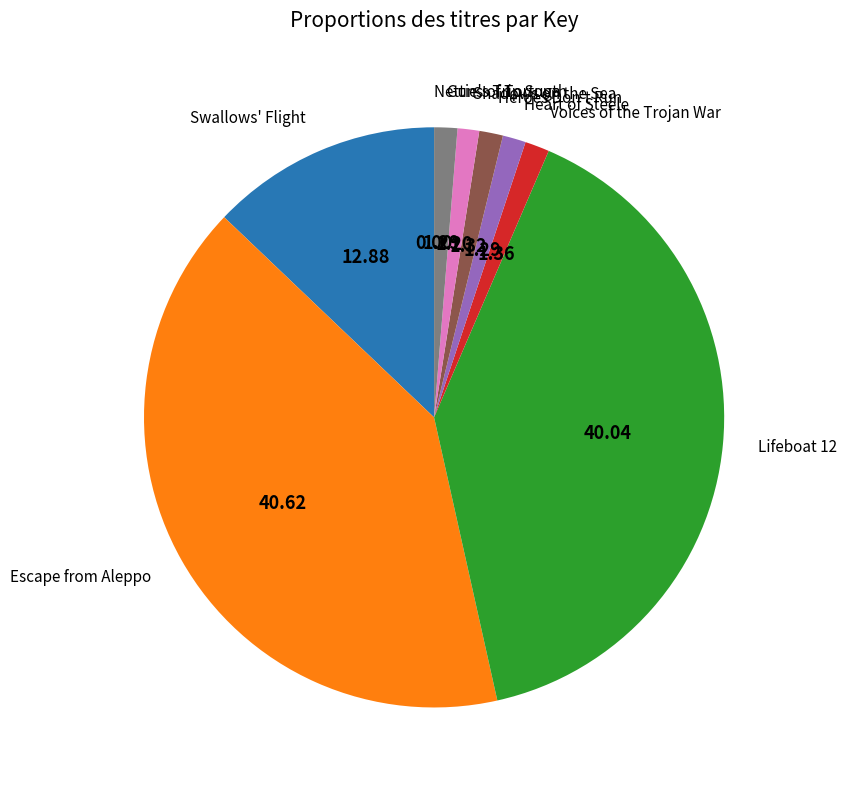

Does any single category account for the majority?

No